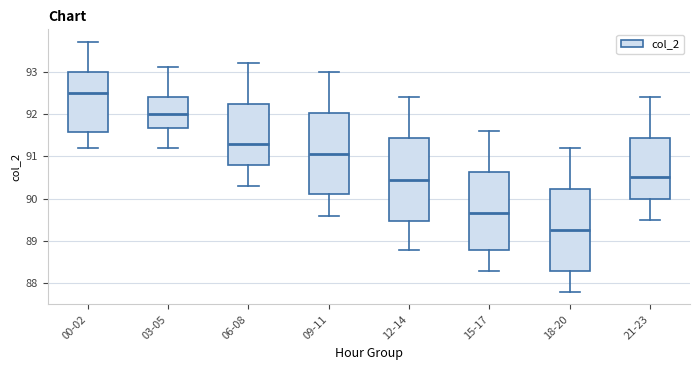

Where does the lower whisker of the box for 00-02 end on the y-axis? The values are not printed on the chart, so give them approximately, as read against the axis.

91.2